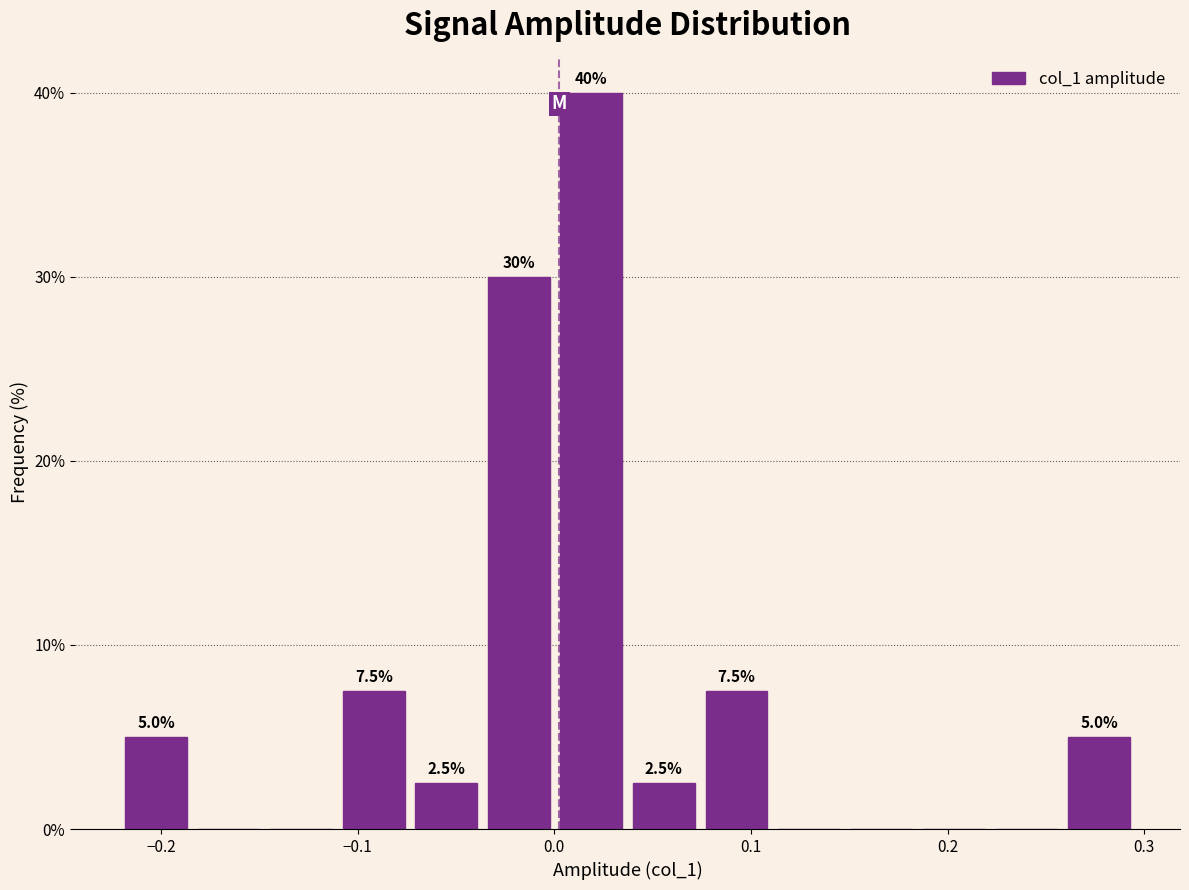

Read against the x-axis, roughly where is the centre of the tallest bar?

0.02